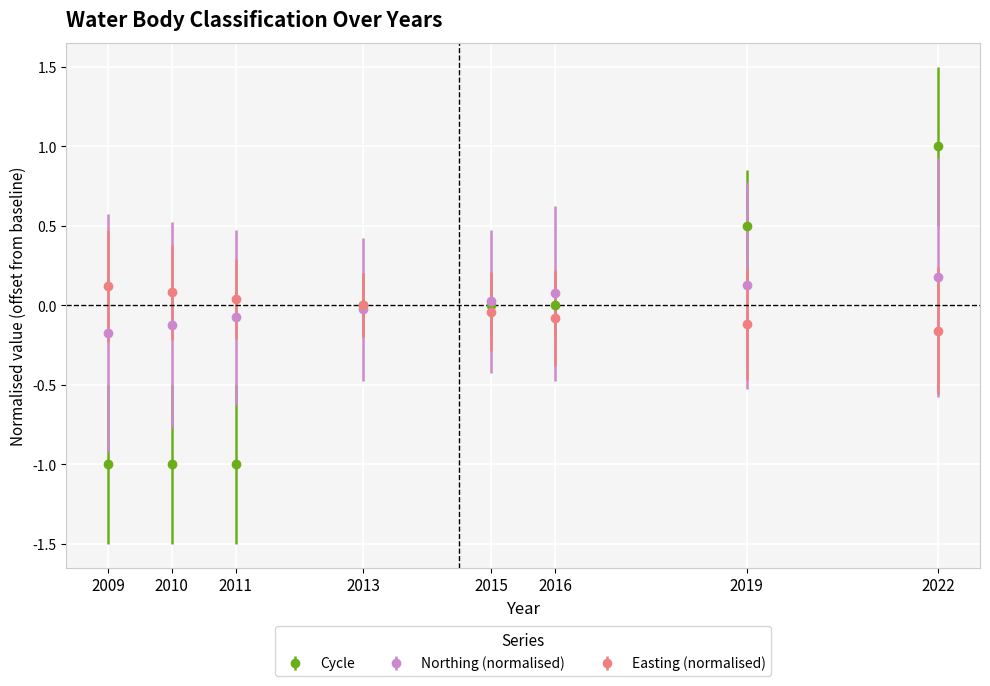

Is it true that Cycle equals 0.0 at 2013?

True